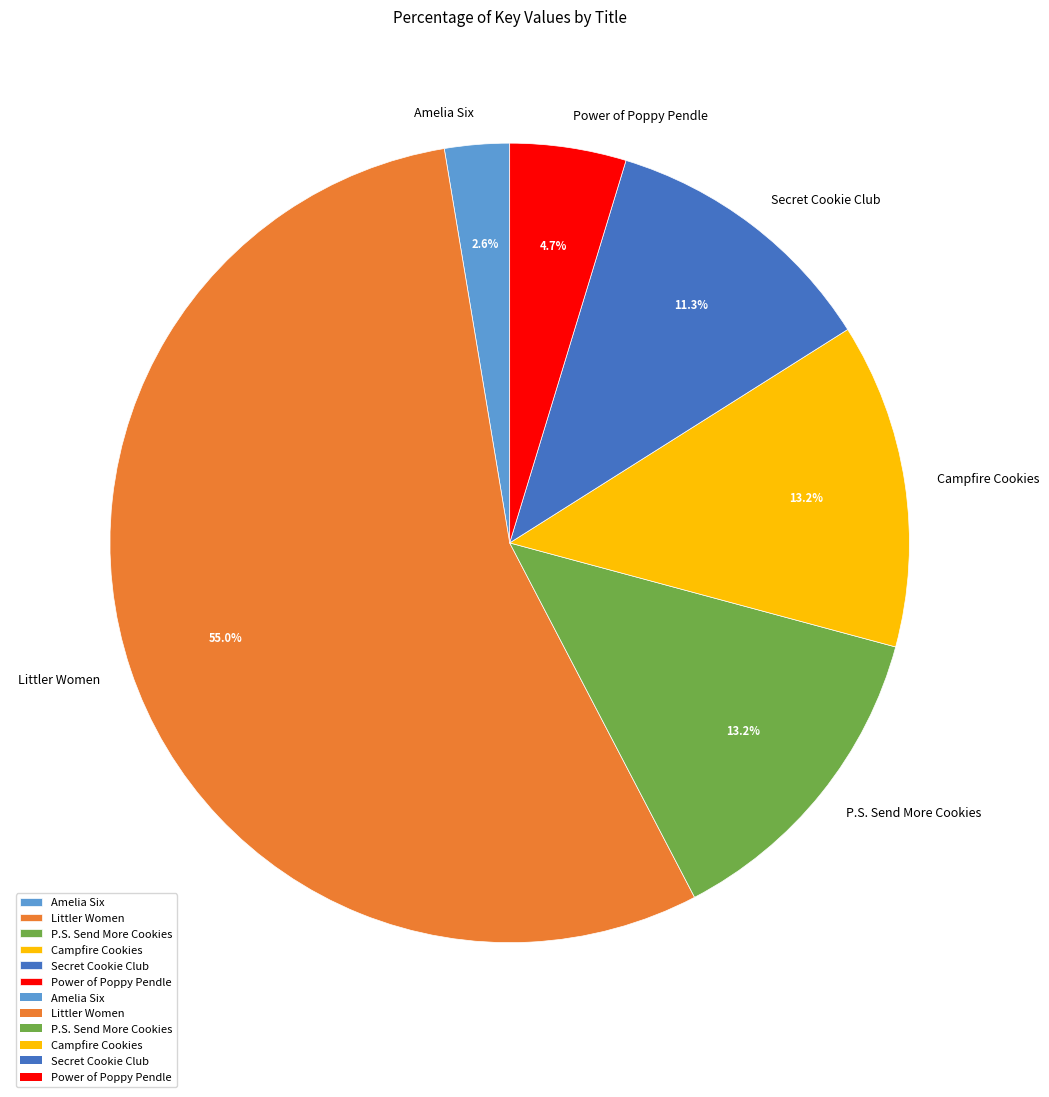

How many slices are in this pie chart?

6